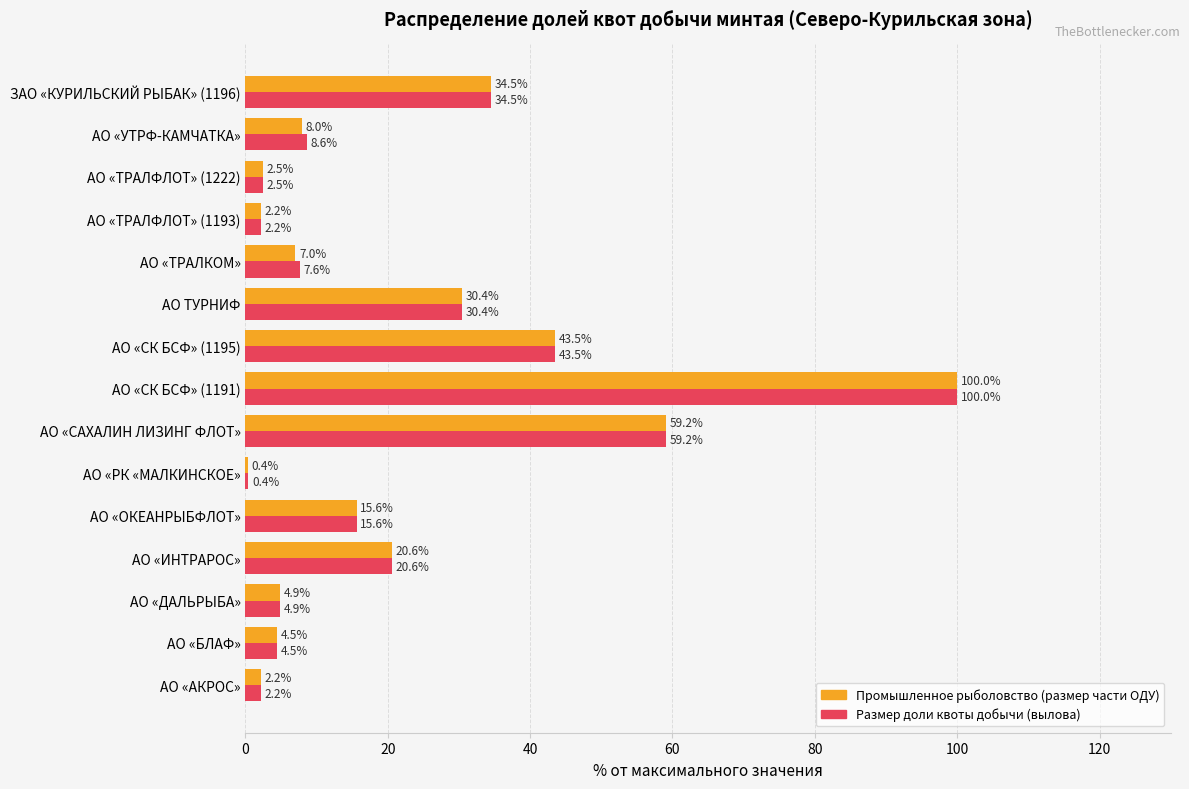

True or false: Промышленное рыболовство (размер части ОДУ) has a value of 4.5 at АО «БЛАФ».

True